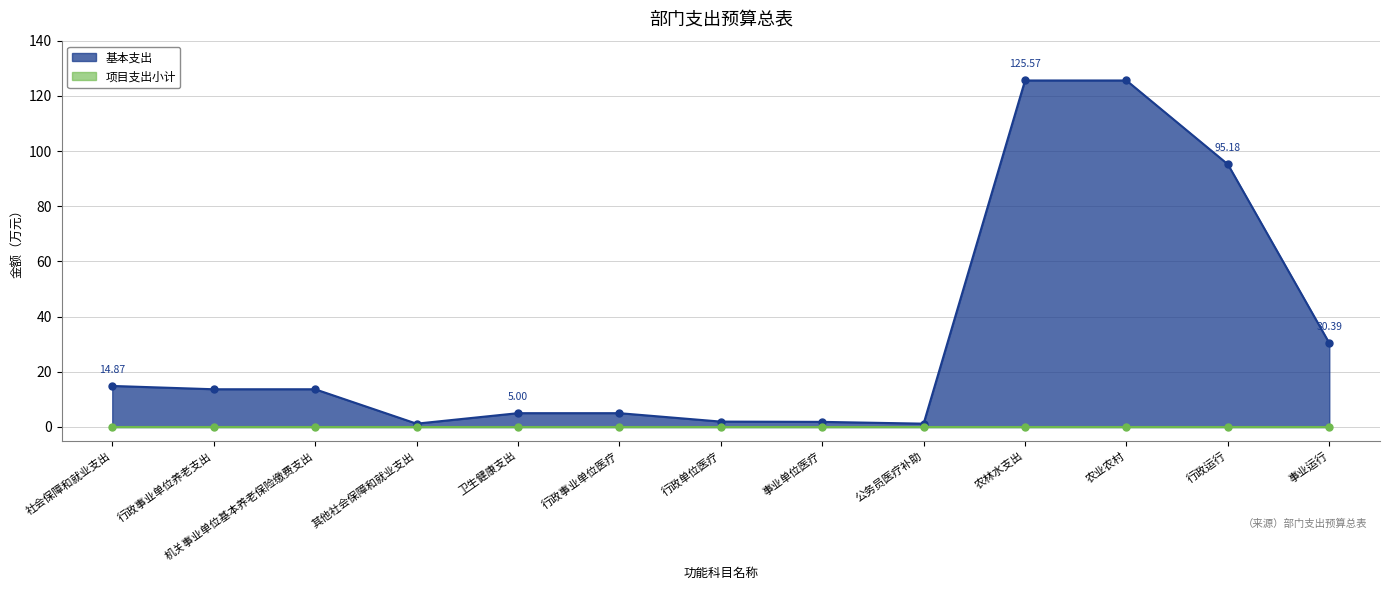

Approximately how many times larger is the value at 农林水支出 compared to 行政单位医疗?

64.4